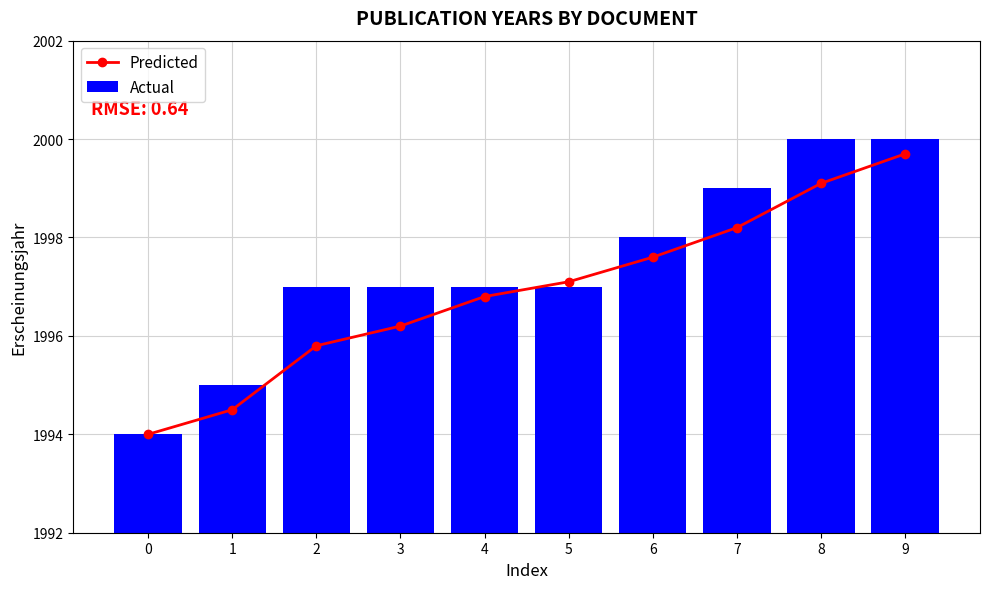

At which category is the sum across all series the highest?

9